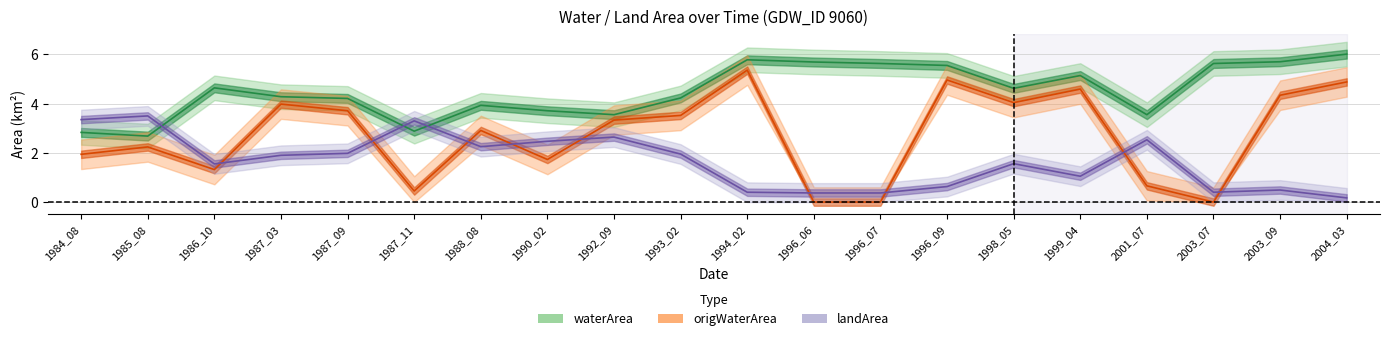

What is the highest value of the origWaterArea series?

5.4